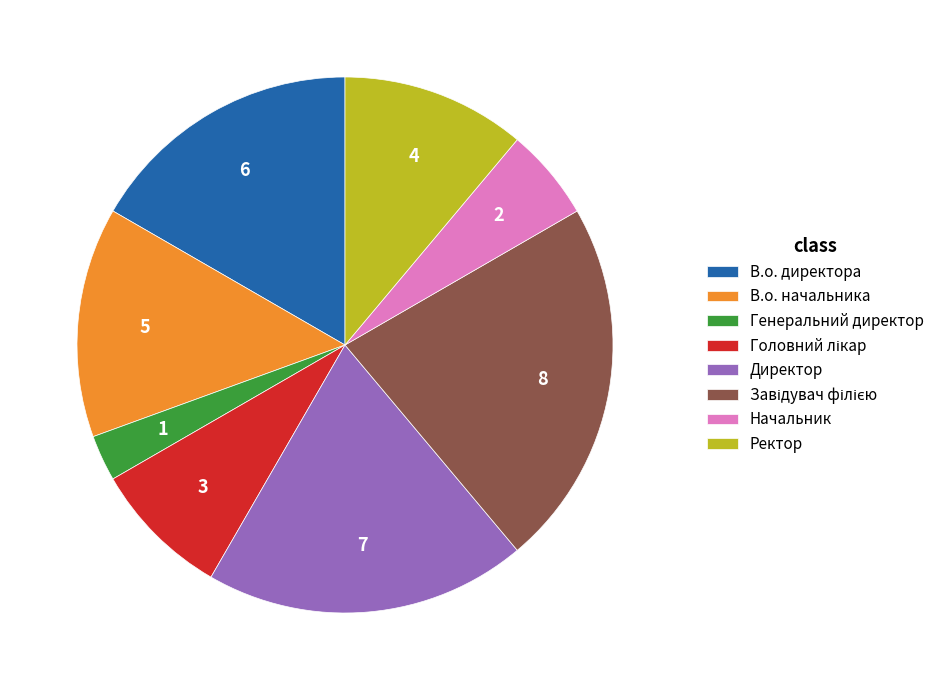

Is the sum of Ректор and Генеральний директор greater than half?

No